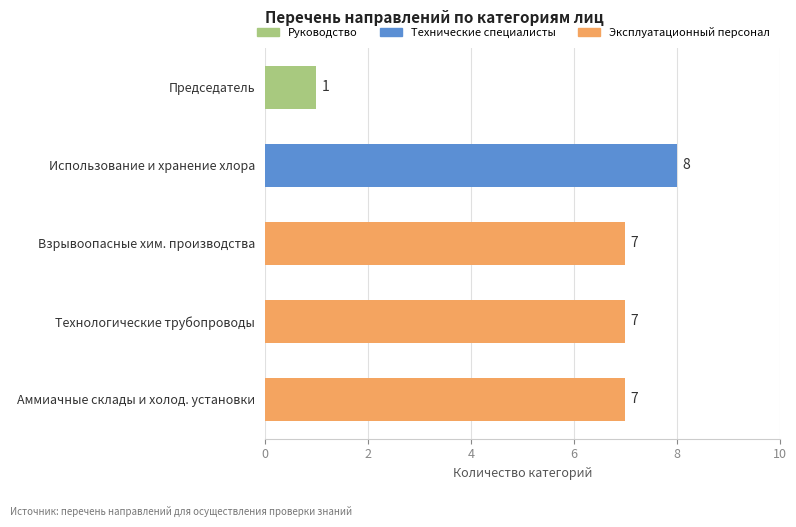

At which category does the chart reach its peak across all series?

Использование и хранение хлора